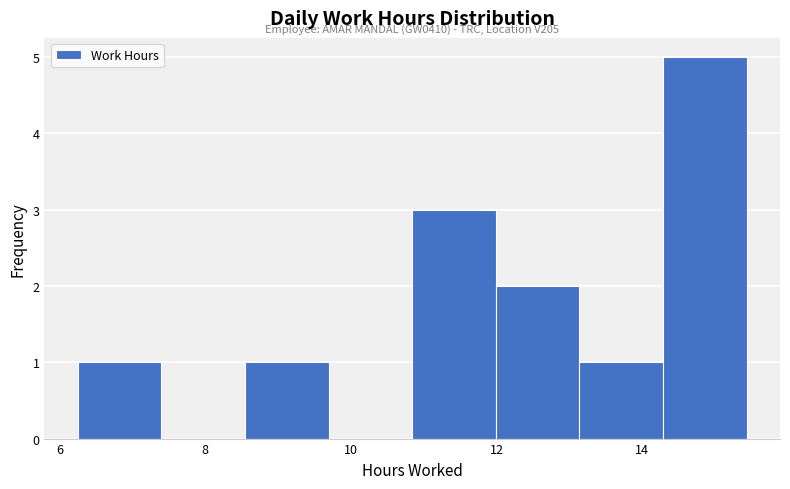

Over which range of the x-axis is the bar tallest?

14.2 to 15.4